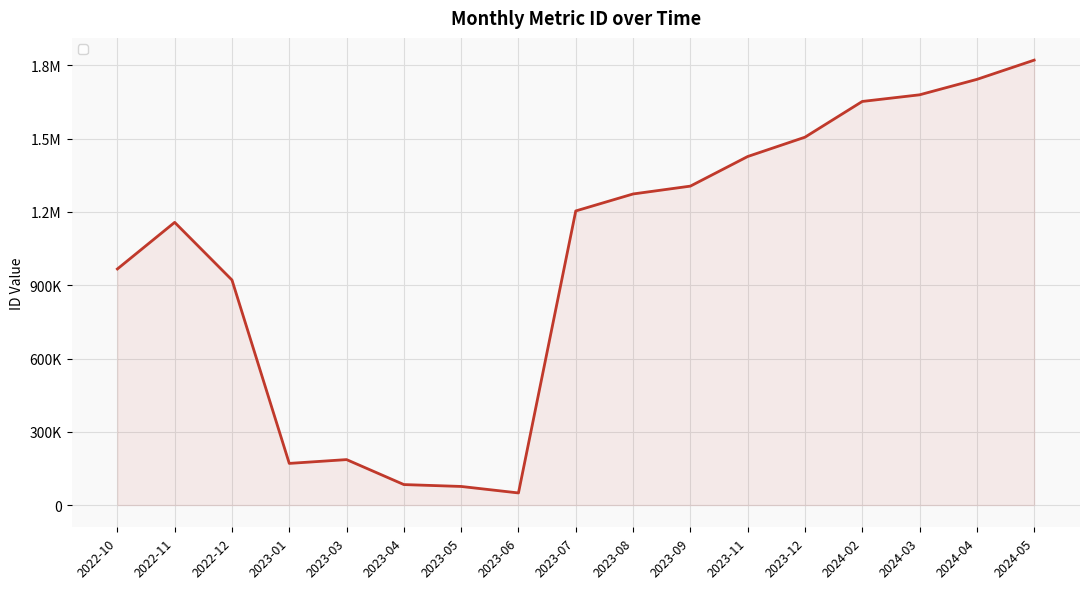

Does the chart have visible grid lines?

Yes